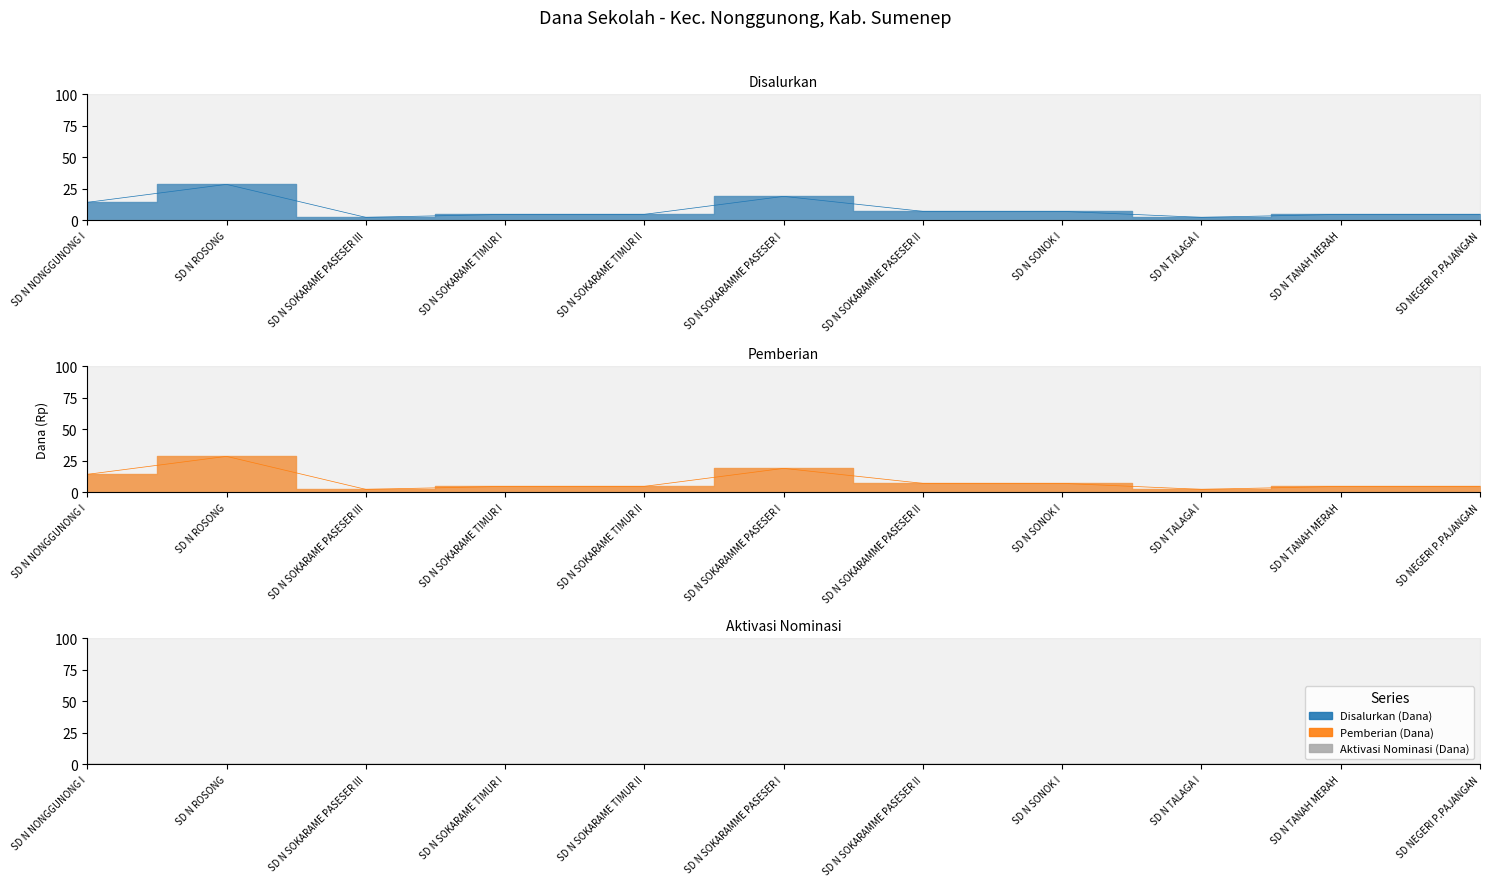

True or false: Disalurkan (Dana) and Pemberian (Dana) intersect in this chart.

False